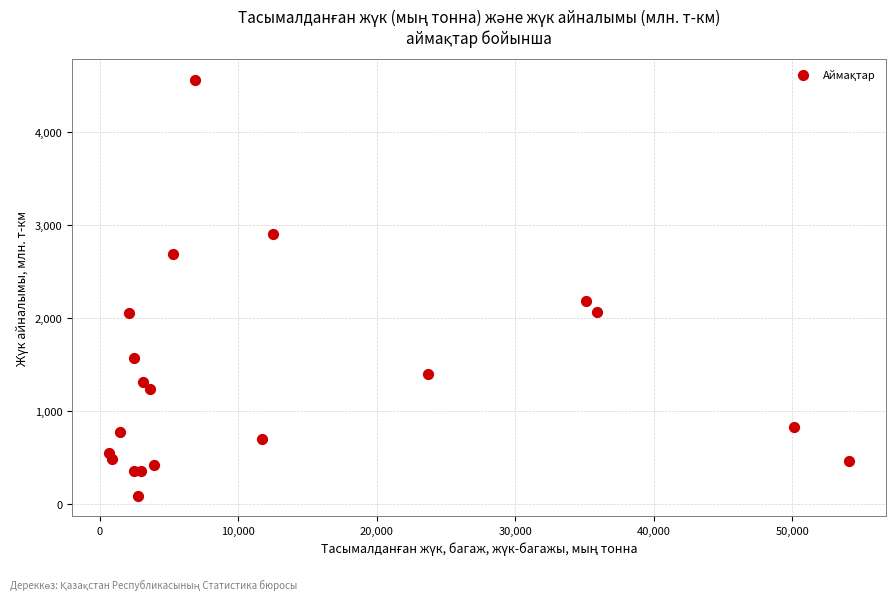

What Y value in the scatter plot is closest to 2324?

2181.4